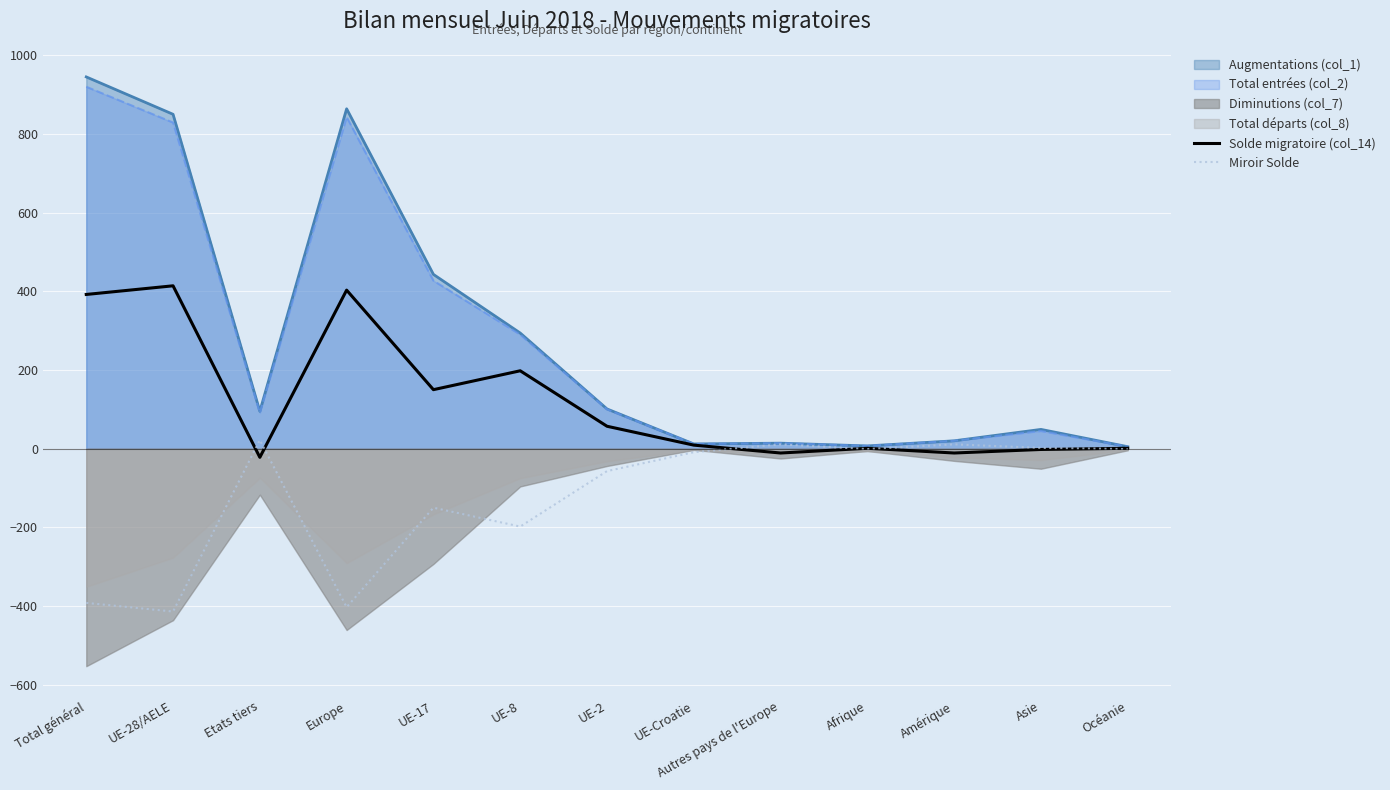

Between Total général and Afrique, which is larger?

Total général